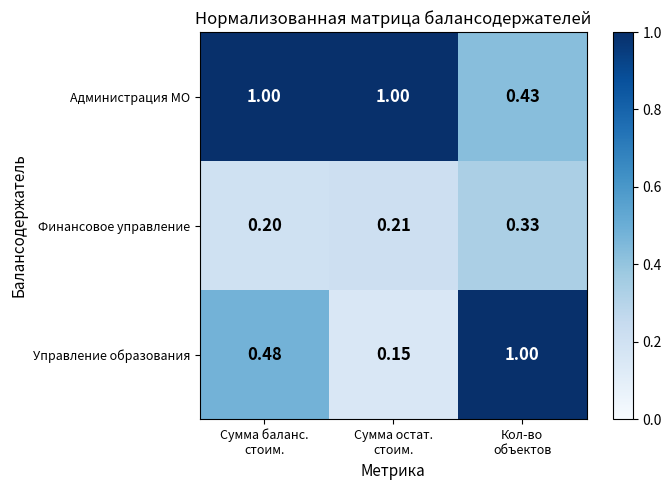

Between Сумма баланс.
стоим. and Кол-во
объектов, which series saw the biggest shift?

Администрация МО